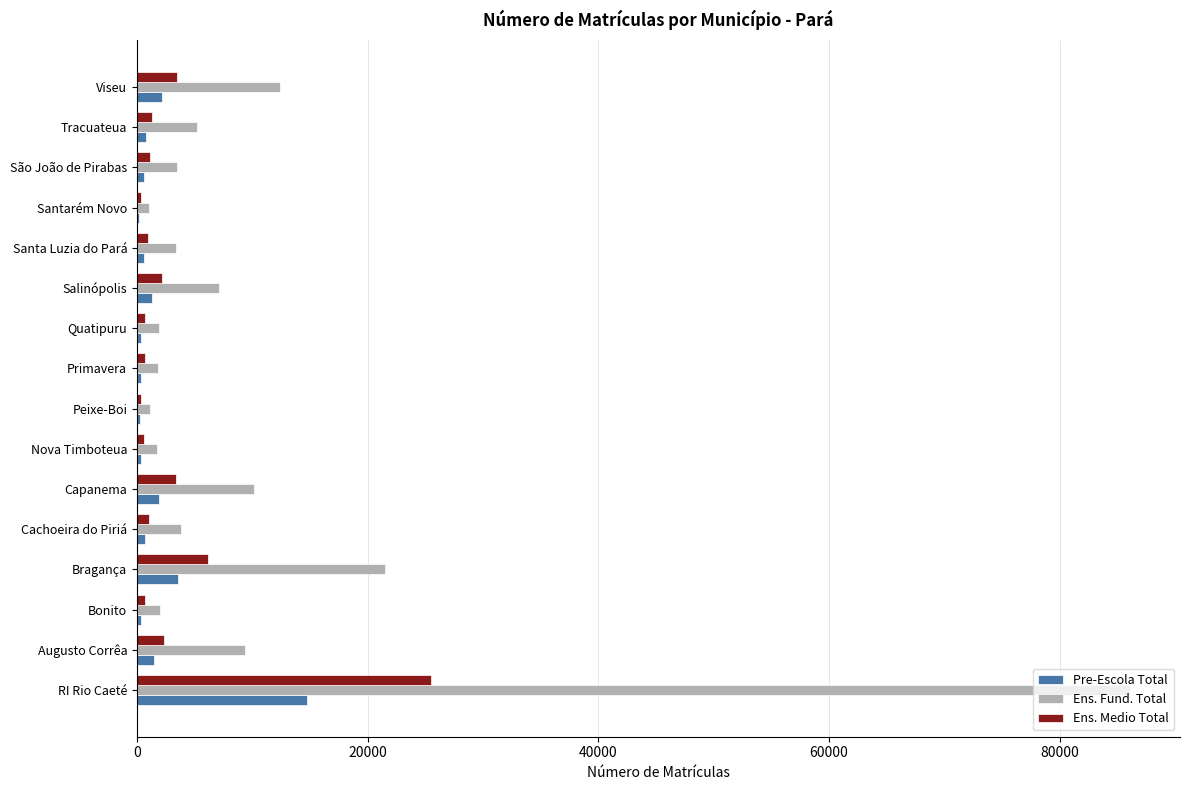

Where is Ens. Fund. Total nearest to the value 43586?

Bragança